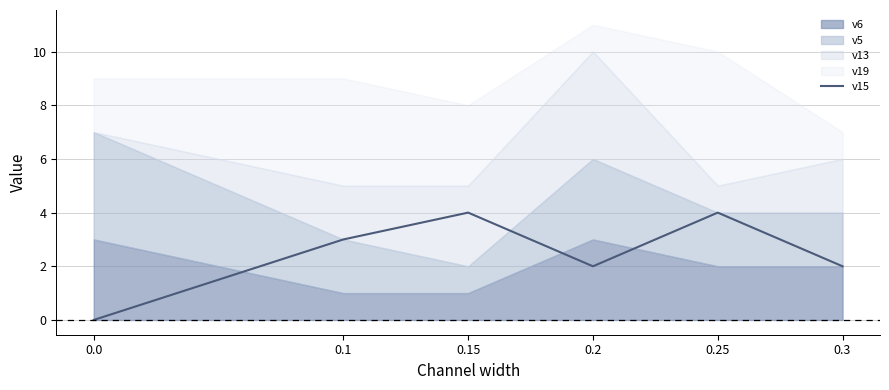

What is the average value?

2